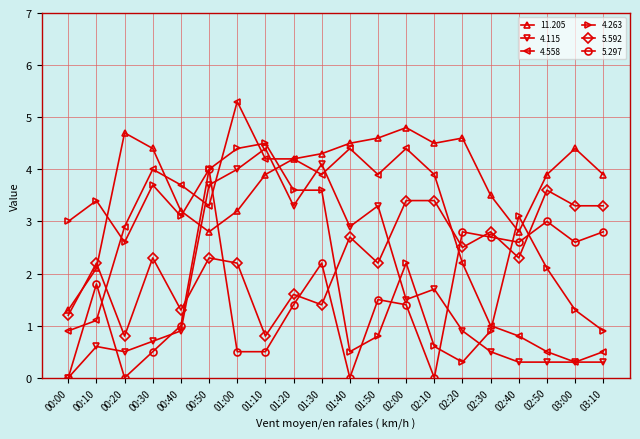

How many times do 5.297 and 5.592 cross each other?

8